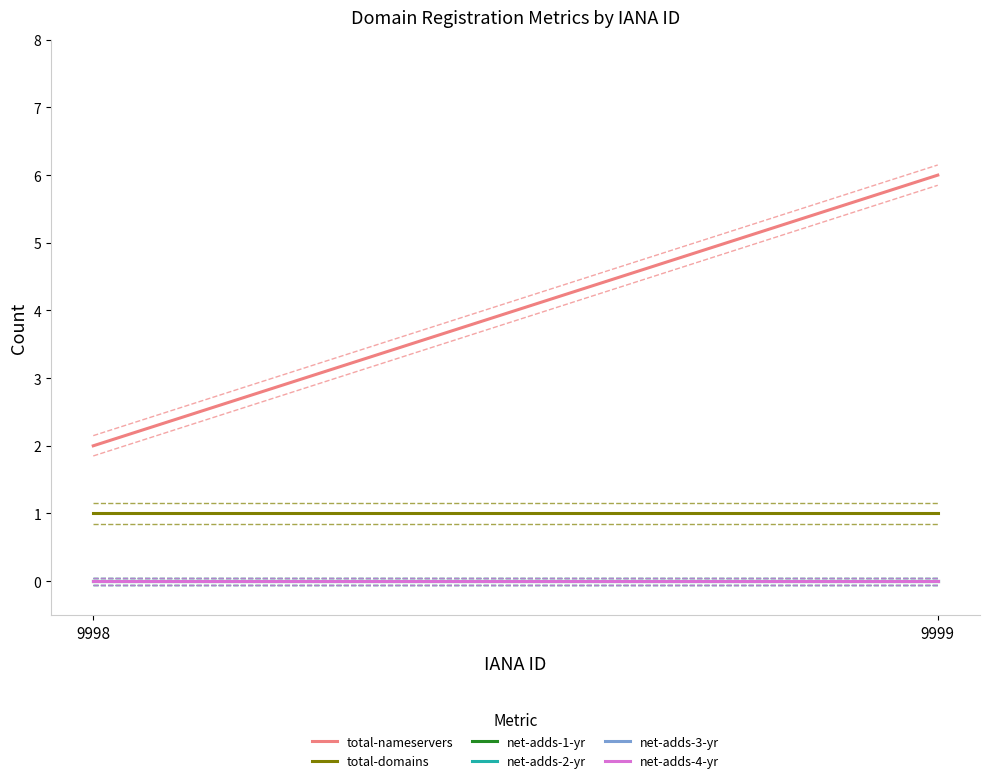

Which label corresponds to the largest value in the chart?

9999